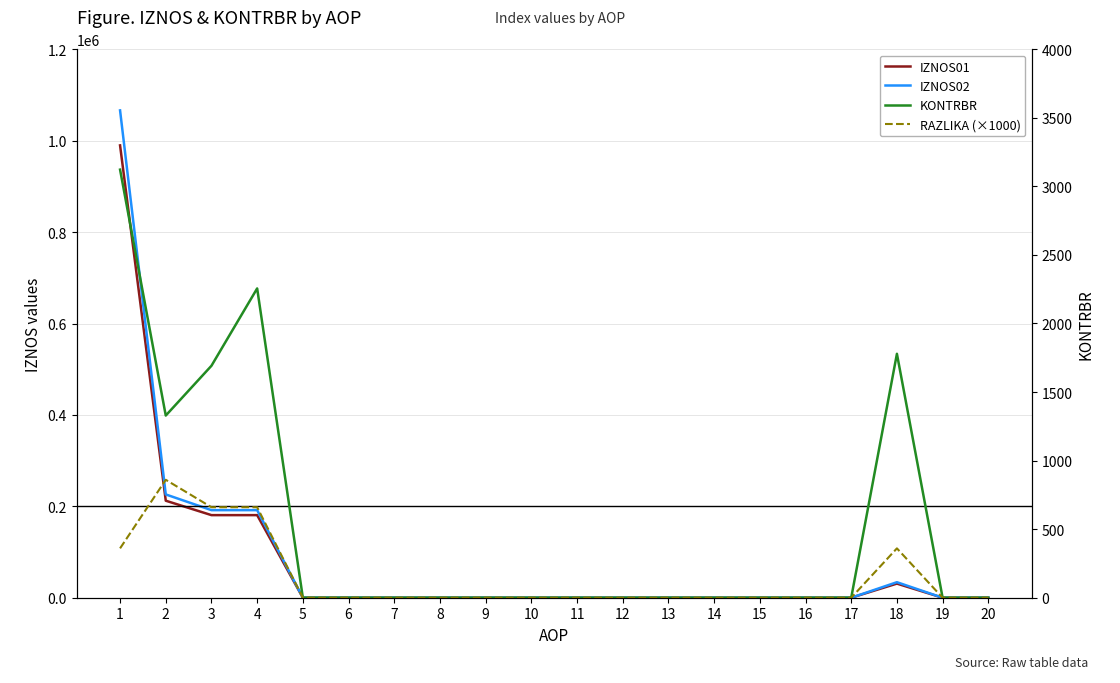

Which series changed the most between 4 and 18?

IZNOS02